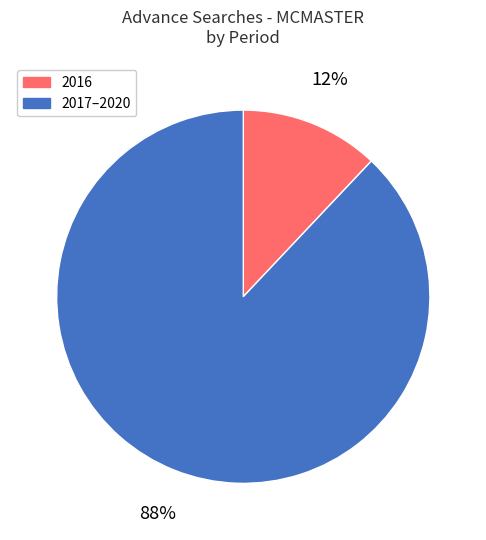

Is there a majority slice in this chart?

Yes